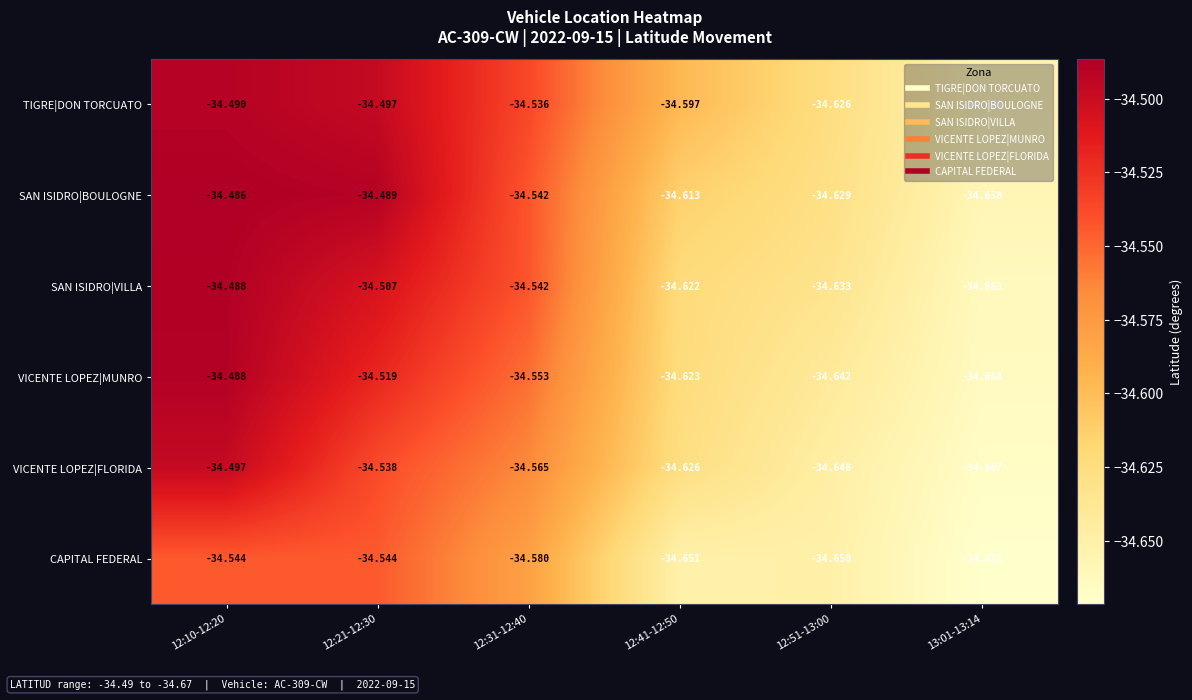

Which series has the largest total across all categories?

TIGRE|DON TORCUATO